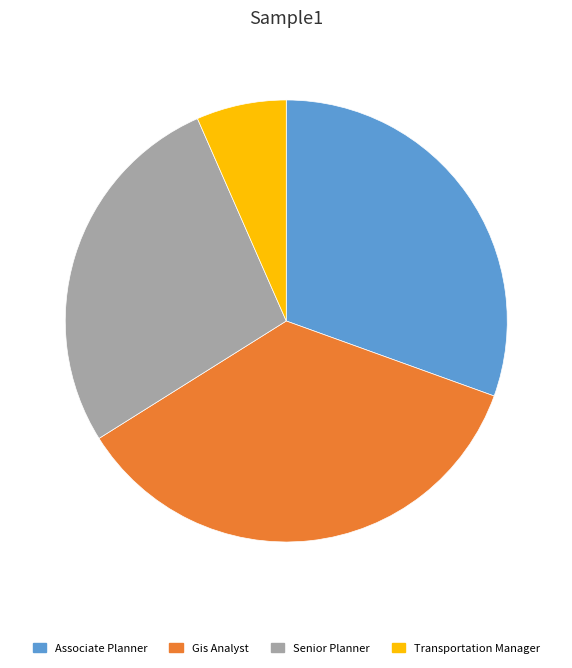

What is the largest slice in the pie chart?

Gis Analyst